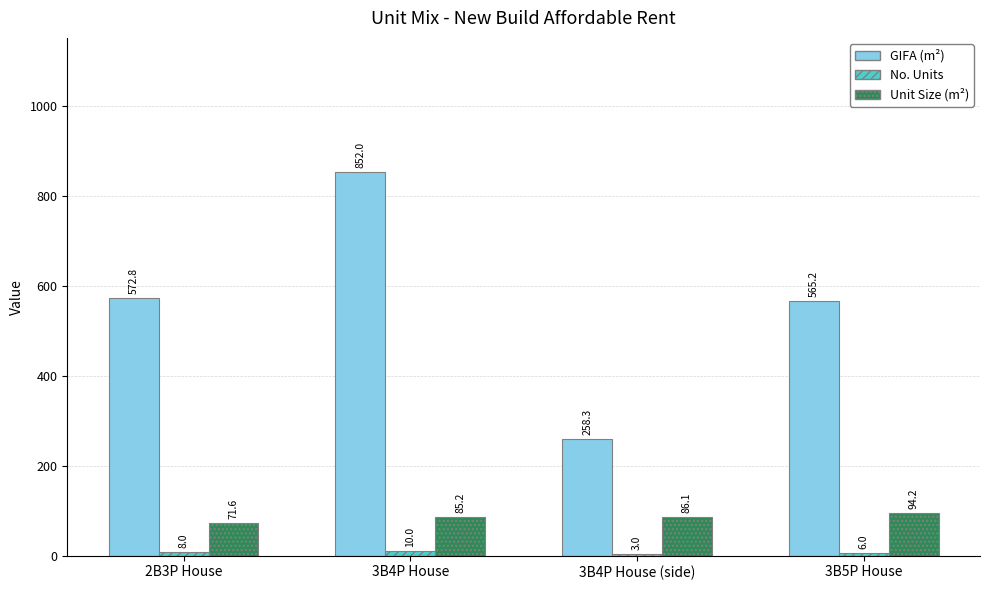

At which category does the chart reach its peak across all series?

3B4P House